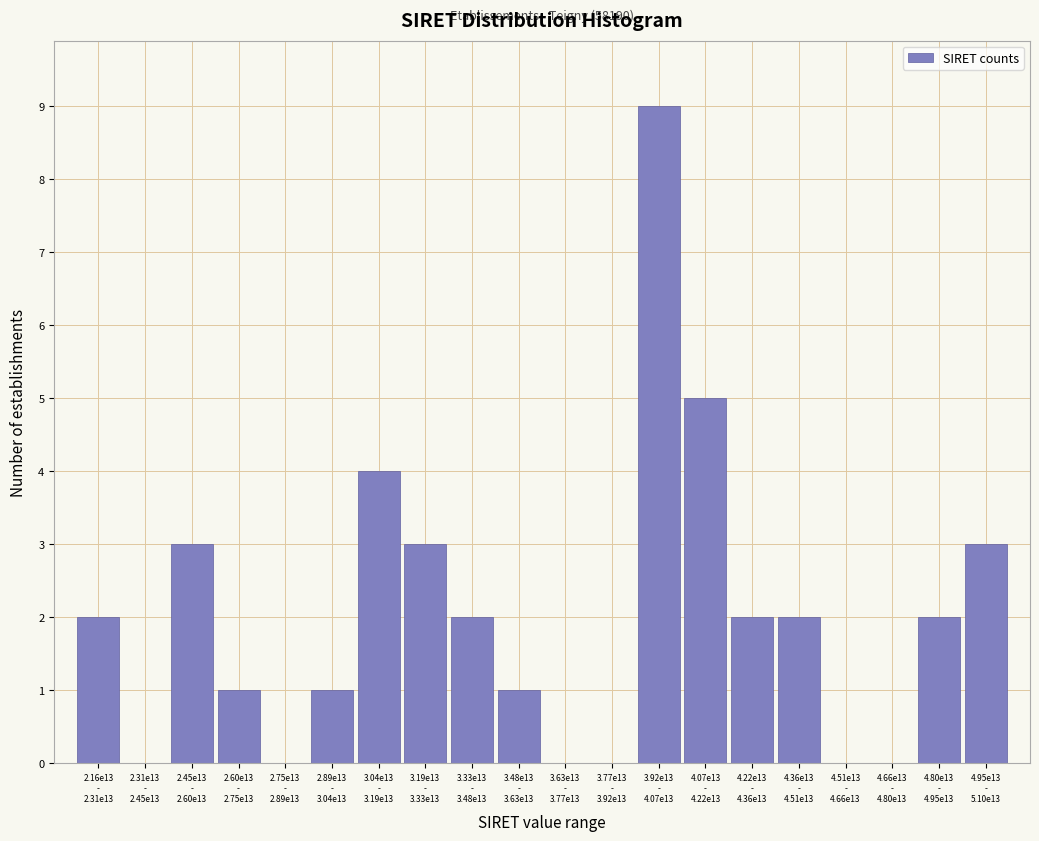

What is the sum of all values?

40